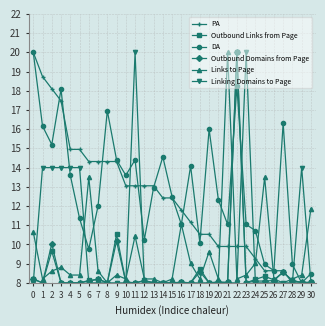

Between 10 and 24, which series saw the biggest shift?

PA